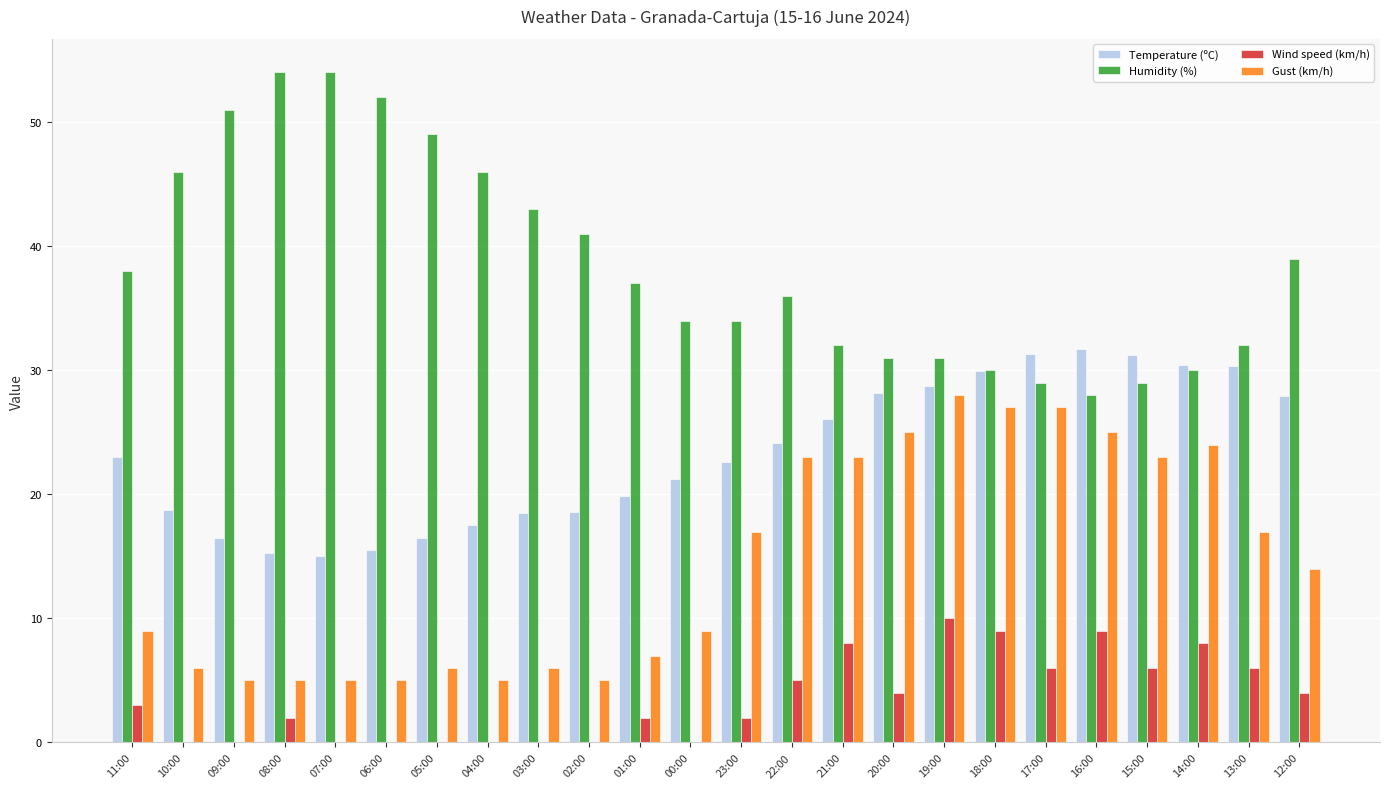

Does the chart contain stacked bars?

No